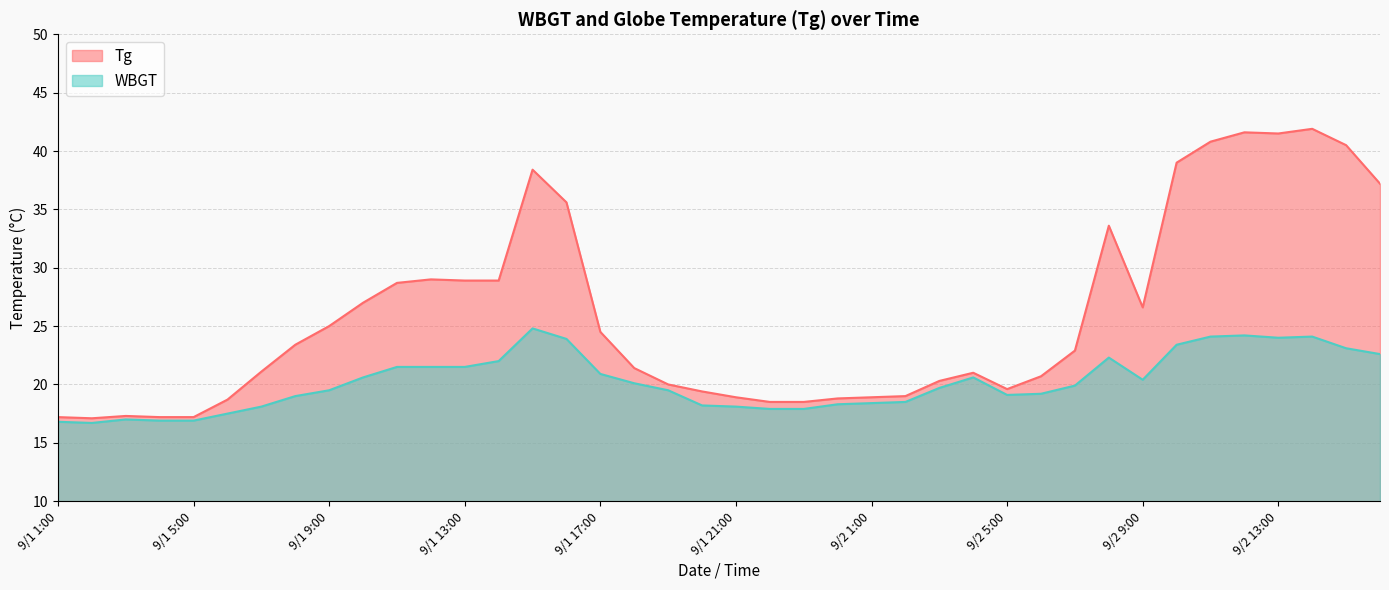

At which category does the chart reach its peak across all series?

9/2 14:00